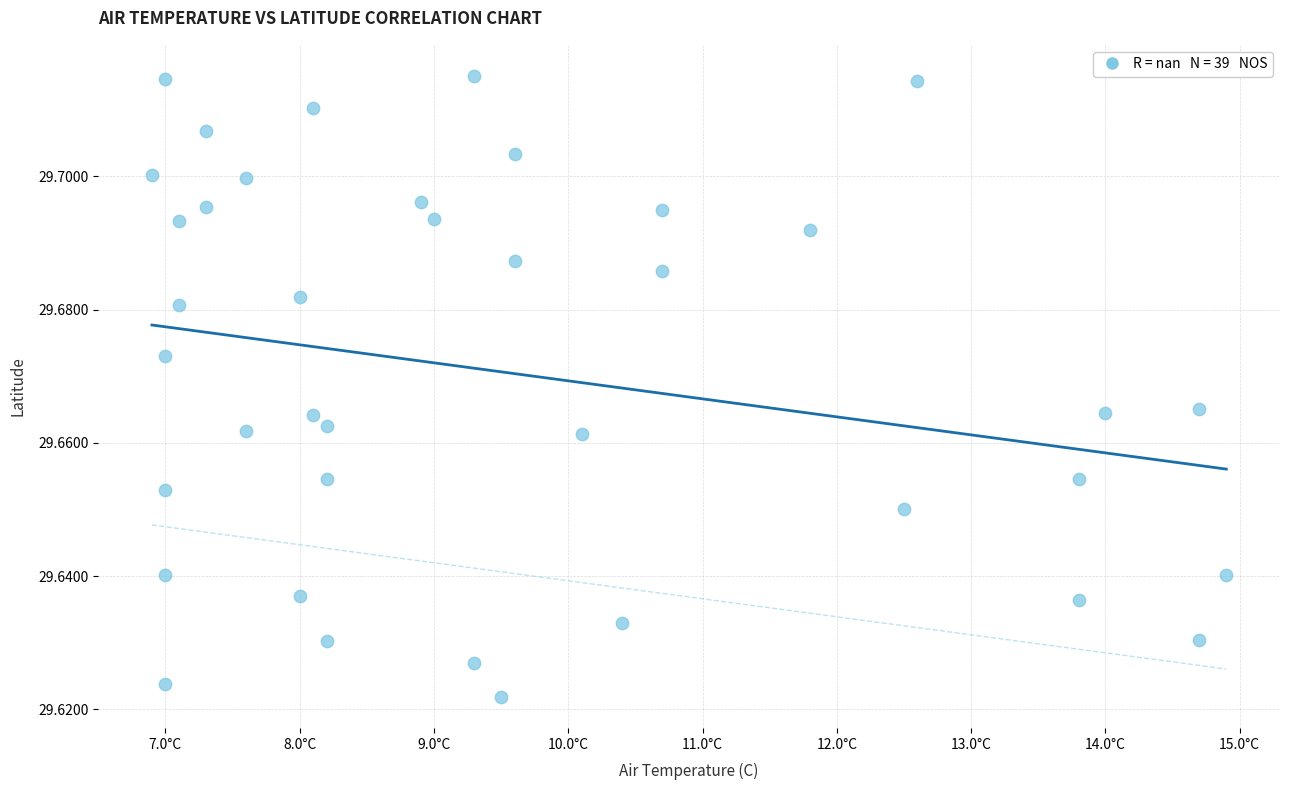

What is the range of X values (max minus min)?

8.0